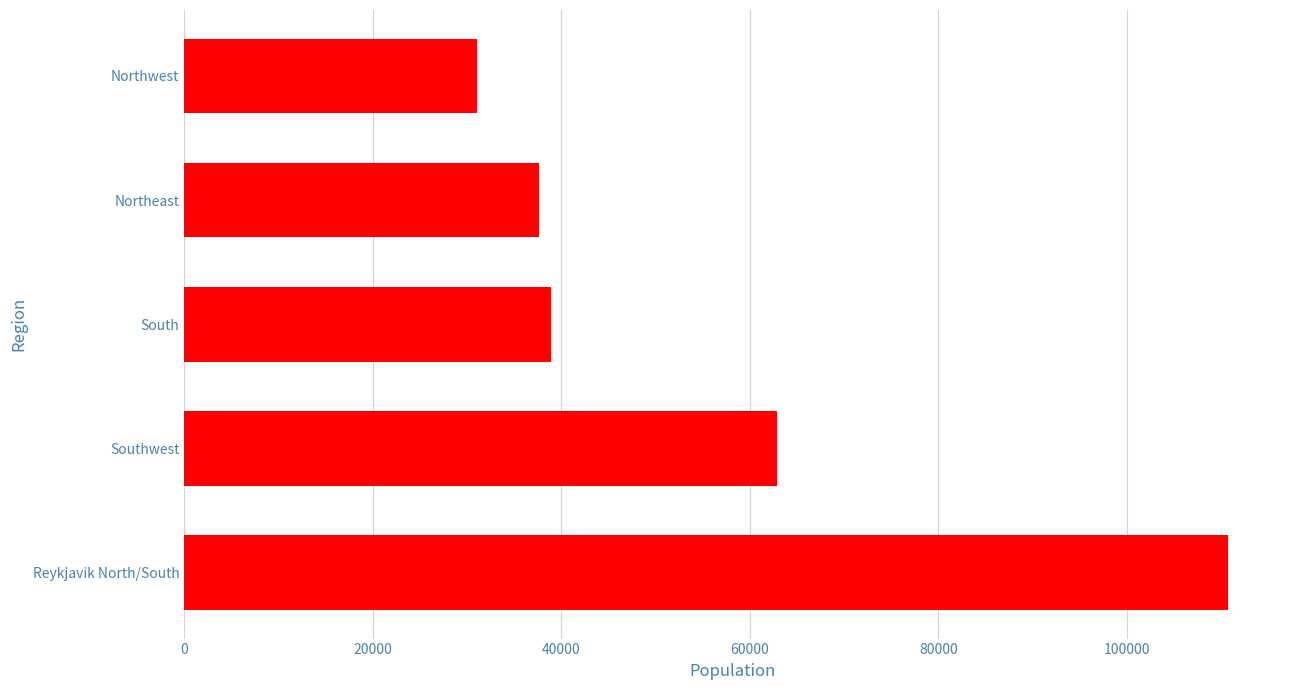

Where is the data nearest to the value 70873?

Southwest